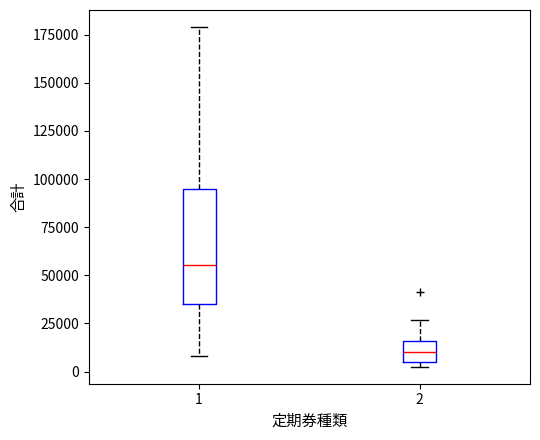

Reading left to right, transcribe this box plot: for each box, give where its median line is, the range the box spans, and where its two whiskers end, as read against the y-axis. The values are not printed on the chart, so give them approximately, as read against the axis.

1: median 55000, box 35000 to 95000, whiskers 10000 to 180000
2: median 10000, box 5000 to 15000, whiskers 5000 (just below the box's lower edge) to 25000